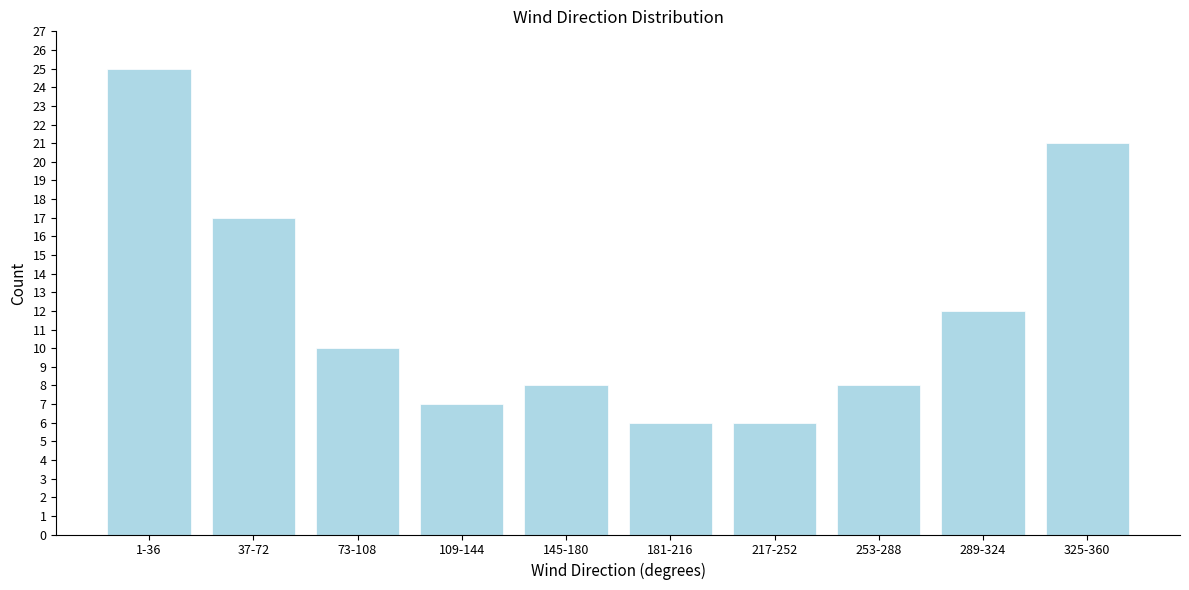

Reading right to left, what are all the values shown in this chart?

325-360=21	289-324=12	253-288=8	217-252=6	181-216=6	145-180=8	109-144=7	73-108=10	37-72=17	1-36=25